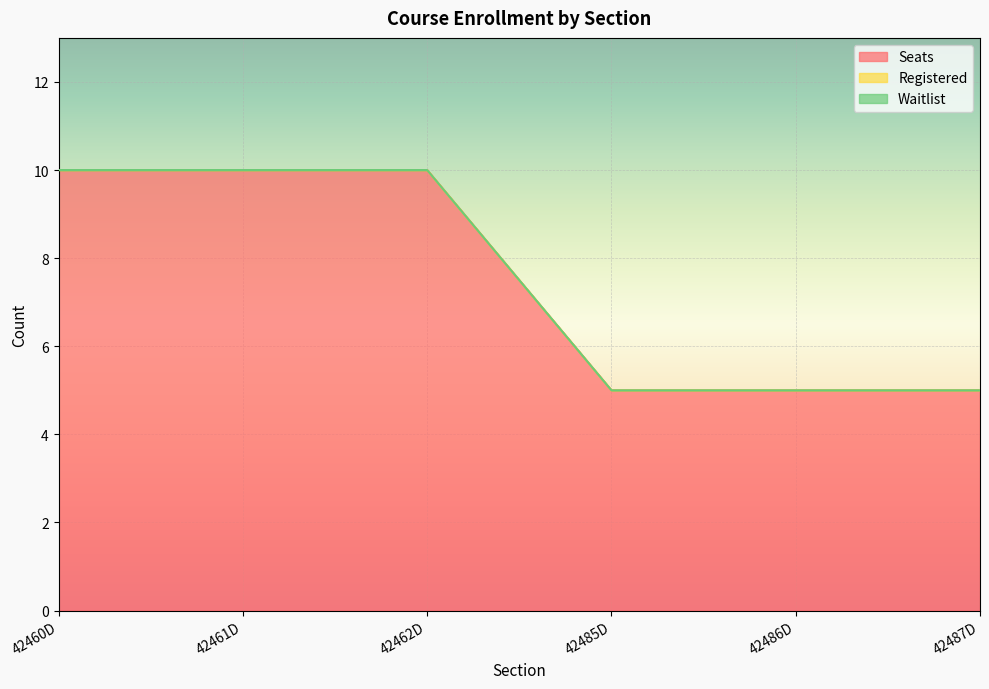

Between 42487D and 42460D, which is larger?

42460D